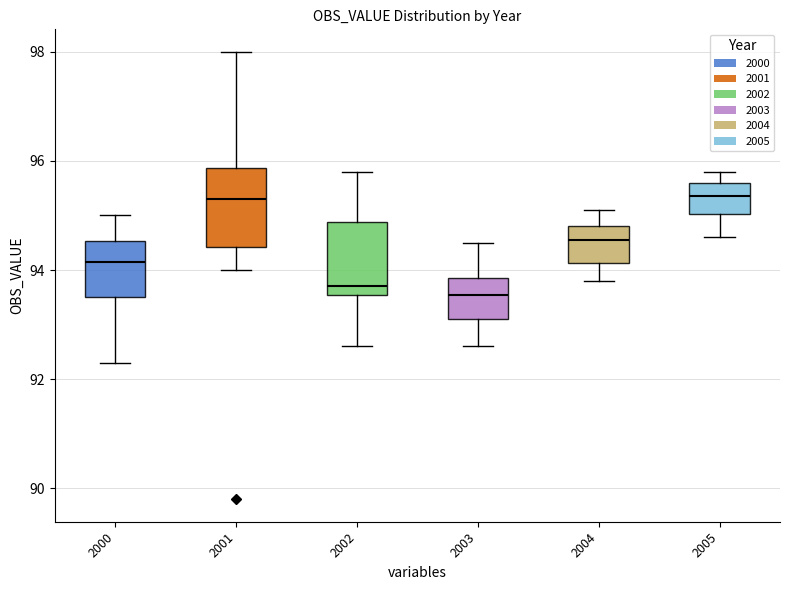

Reading left to right, read every box against the y-axis: the position of its median line, the range the box covers, and the ends of its whiskers. The values are not printed on the chart, so give them approximately, as read against the axis.

2000: median 94.2, box 93.6 to 94.6, whiskers 92.4 to 95.0
2001: median 95.4, box 94.4 to 95.8, whiskers 94.0 to 98.0
2002: median 93.8, box 93.6 to 94.8, whiskers 92.6 to 95.8
2003: median 93.6, box 93.2 to 93.8, whiskers 92.6 to 94.6
2004: median 94.6, box 94.2 to 94.8, whiskers 93.8 to 95.2
2005: median 95.4, box 95.0 to 95.6, whiskers 94.6 to 95.8